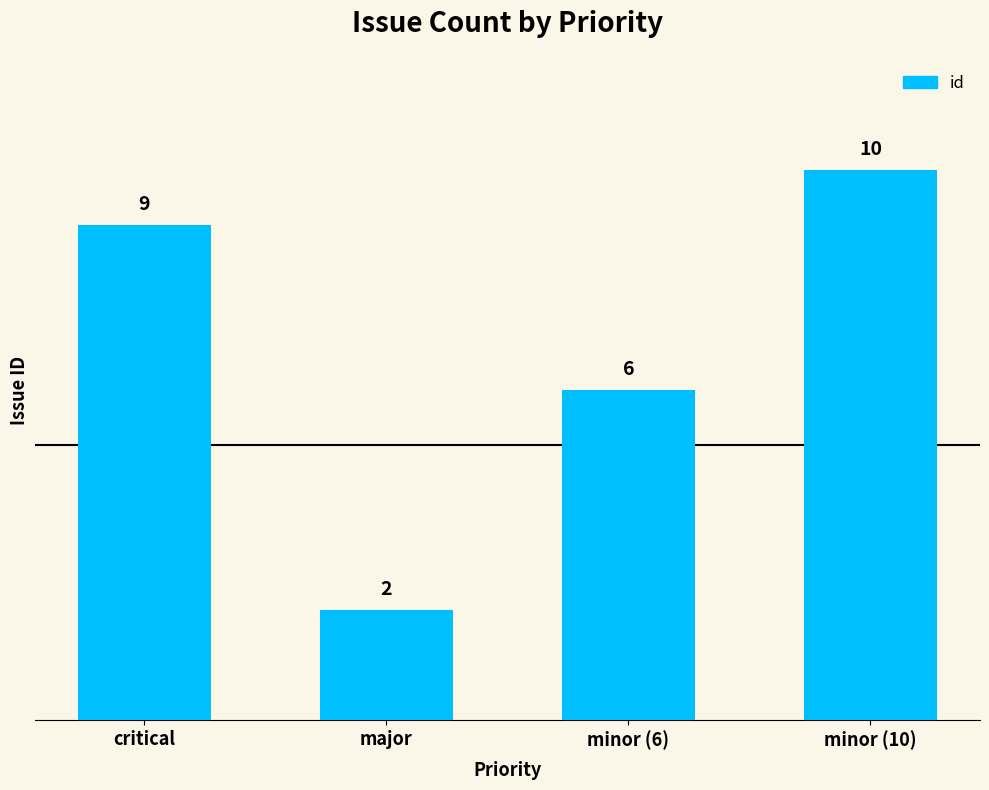

What is the difference between the values at minor (10) and critical?

1